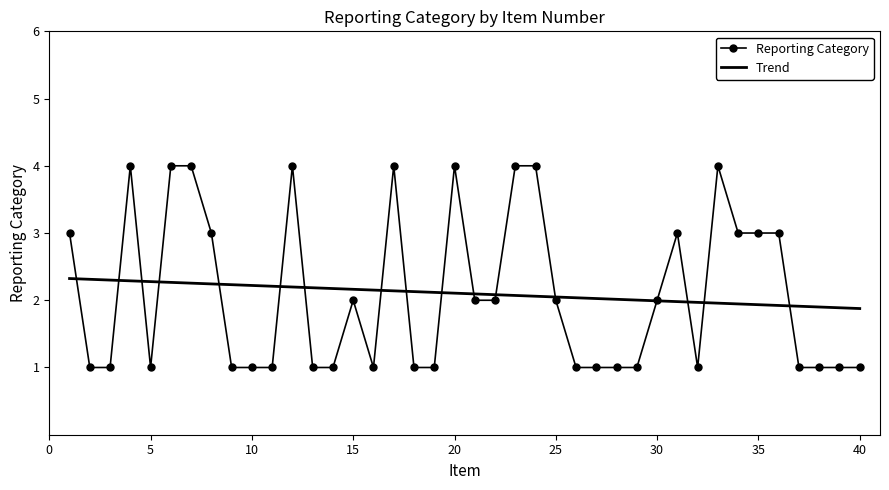

What is the difference between the maximum and minimum values in the Trend series?

0.4